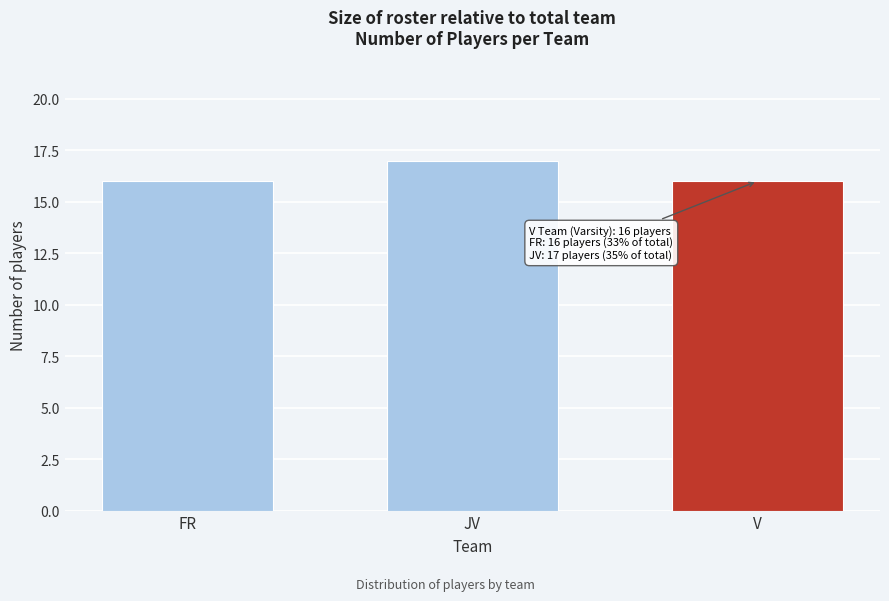

Reading right to left, what are all the values shown in this chart?

16	17	16